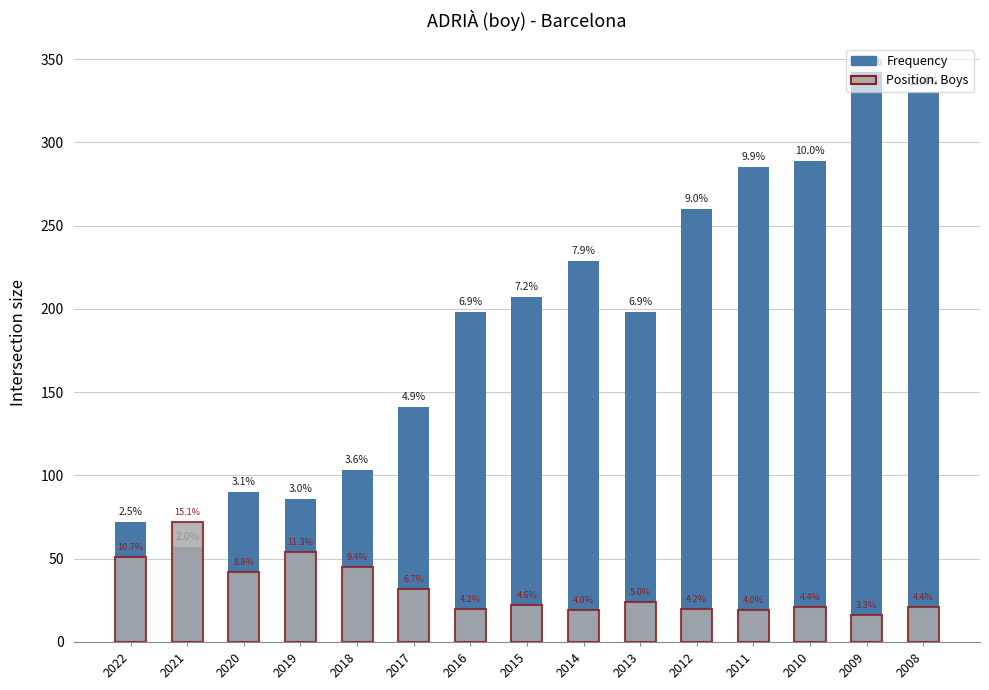

Is it true that Frequency equals 141 at 2017?

True